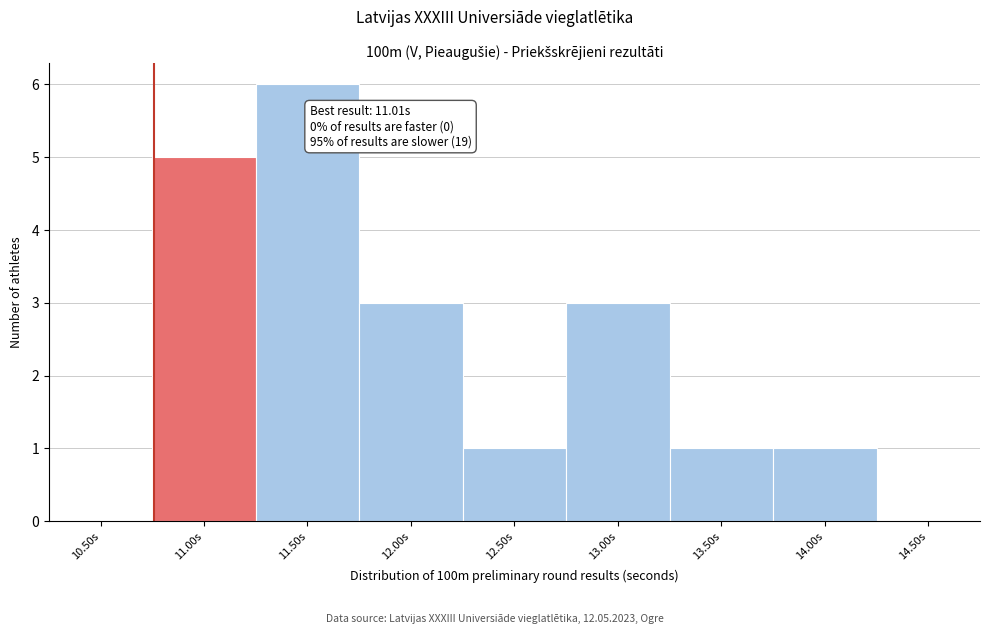

Reading left to right, what are all the values shown in this chart?

10.50s=0	11.00s=5	11.50s=6	12.00s=3	12.50s=1	13.00s=3	13.50s=1	14.00s=1	14.50s=0